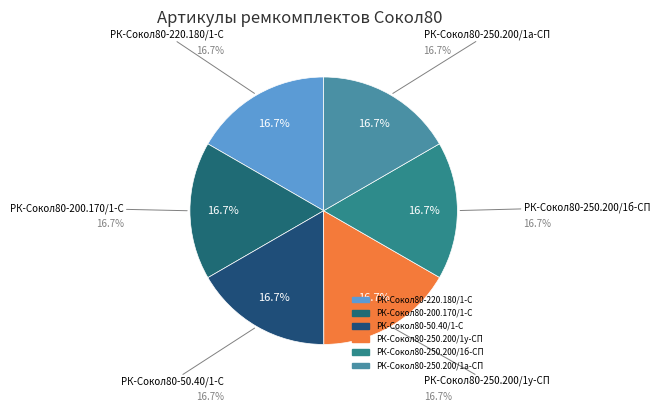

What is the ratio of the value at РК-Сокол80-250.200/1у-СП to the value at РК-Сокол80-220.180/1-С?

1.0